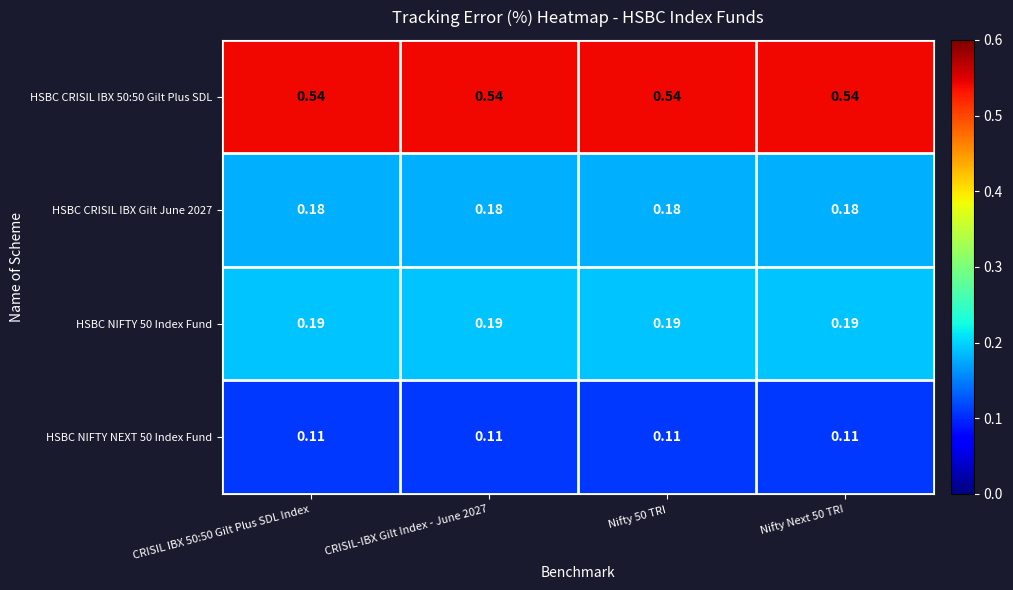

Is the value of HSBC CRISIL IBX Gilt June 2027 at CRISIL-IBX Gilt Index - June 2027 greater than the value of HSBC NIFTY NEXT 50 Index Fund at CRISIL-IBX Gilt Index - June 2027?

Yes